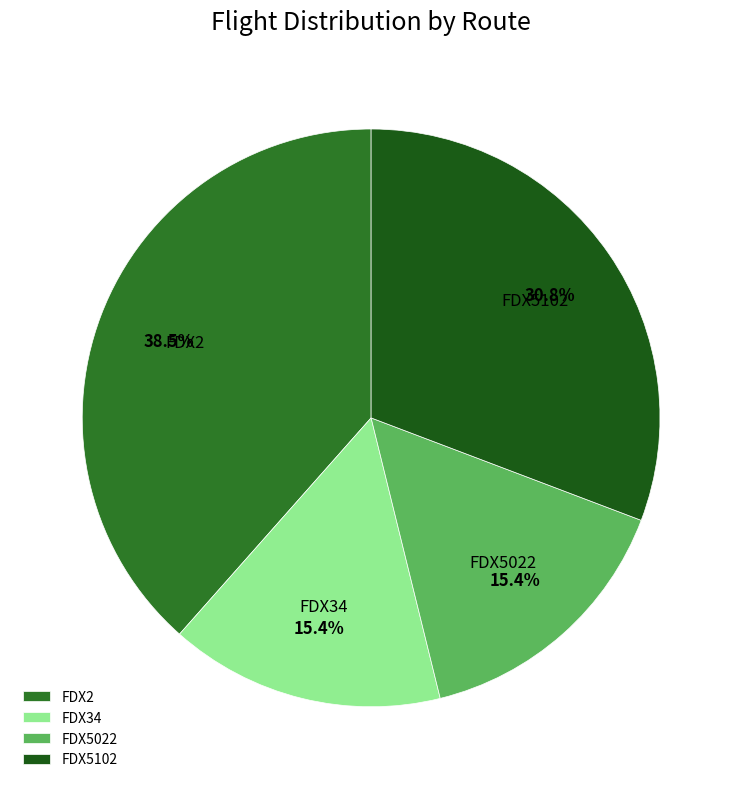

Which has a higher value, FDX34 or FDX5102?

FDX5102